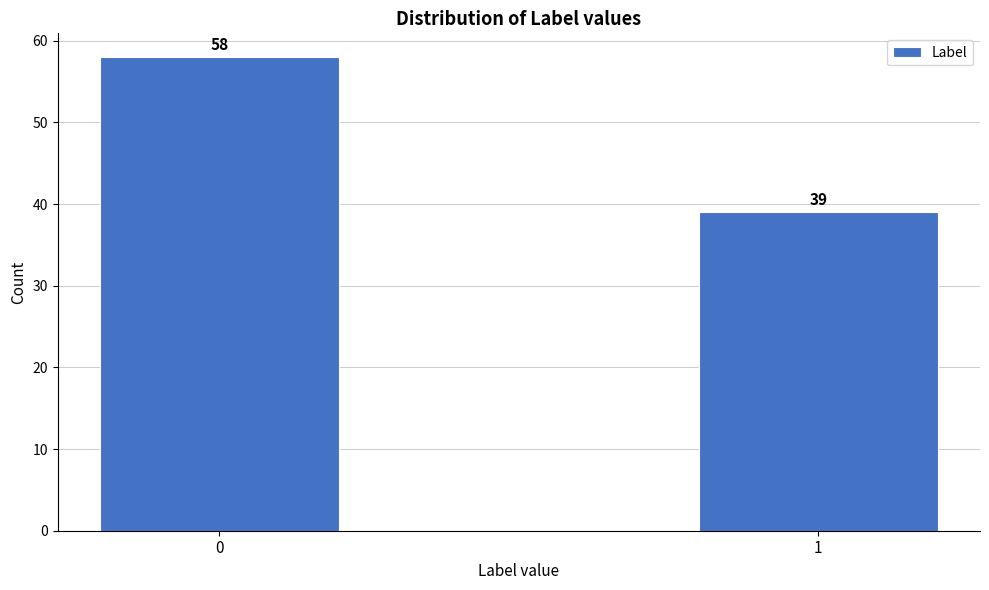

Reading left to right, what are all the values shown in this chart?

0=58	1=39